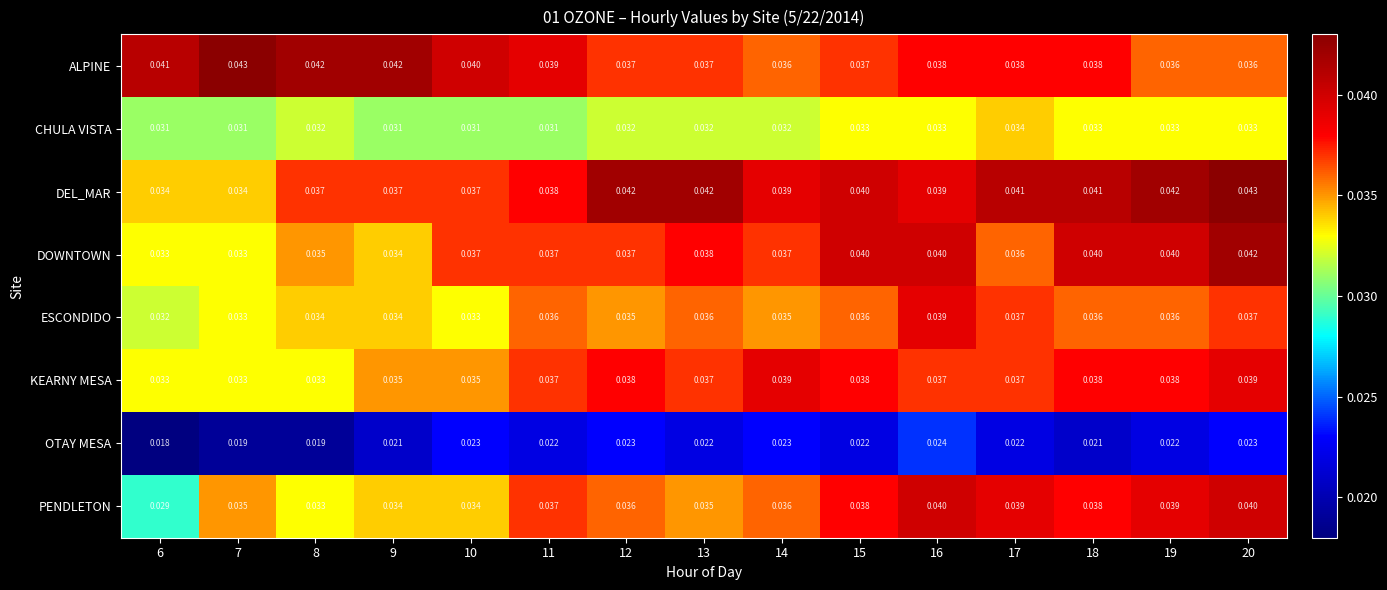

Which series has the largest total across all categories?

DEL_MAR